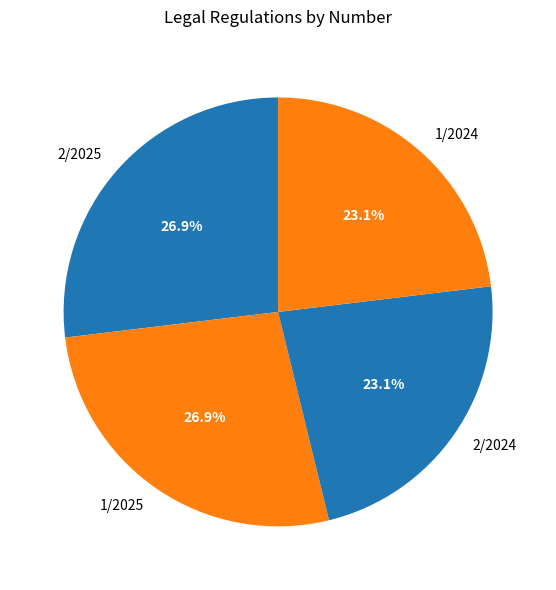

How many segments does this pie chart have?

4